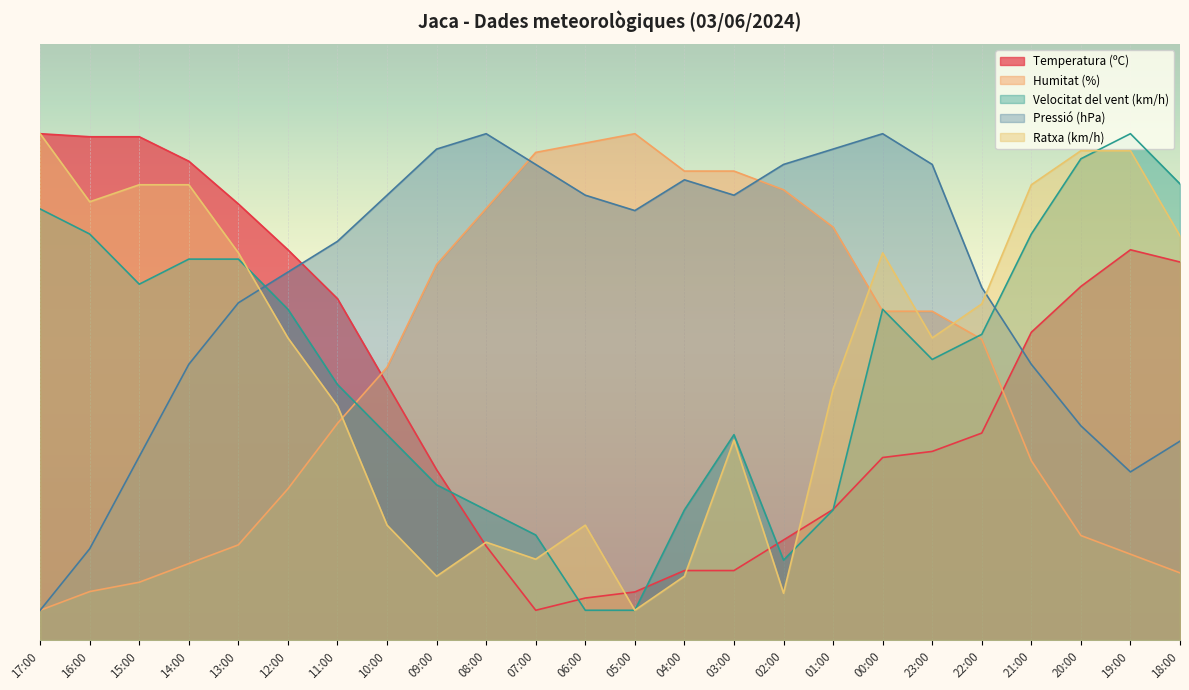

What is the highest value of the Temperatura (ºC) series?

85.0